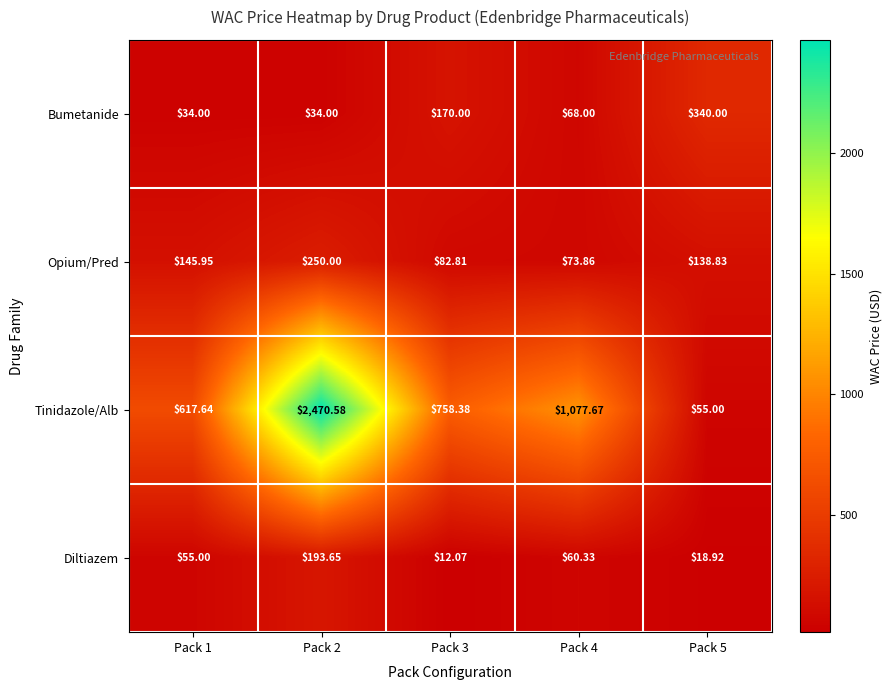

Is the value of Bumetanide at Pack 3 greater than the value of Tinidazole/Alb at Pack 2?

No